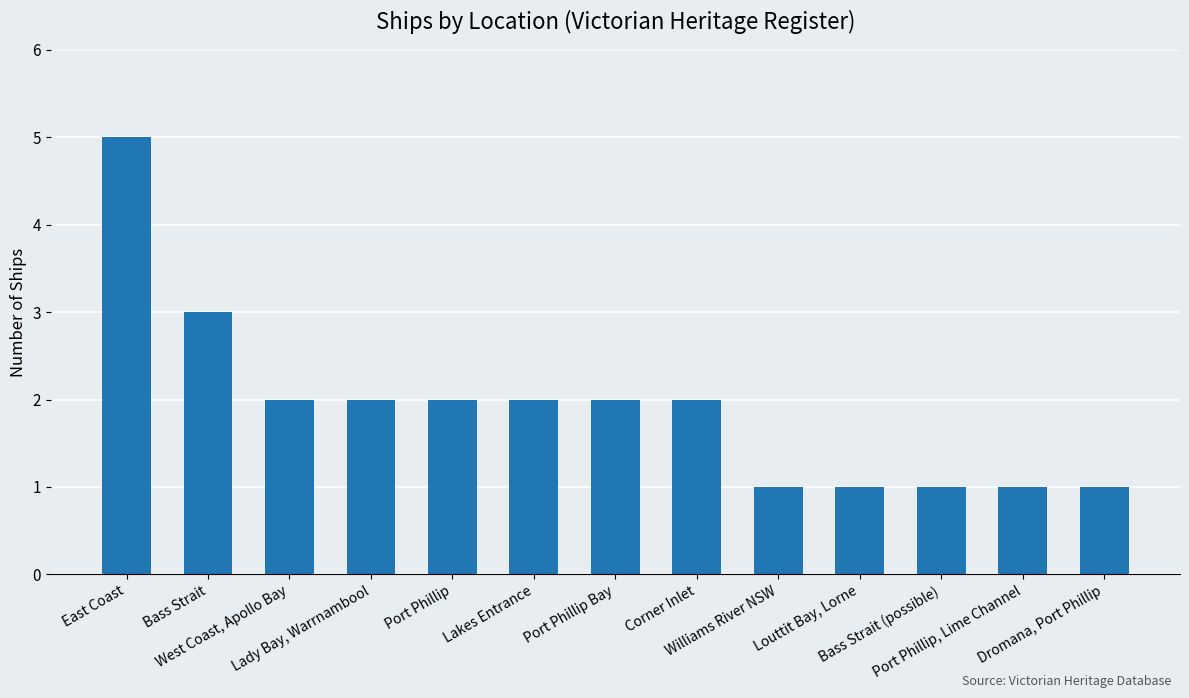

Approximately how many times larger is the value at Port Phillip compared to West Coast, Apollo Bay?

1.0